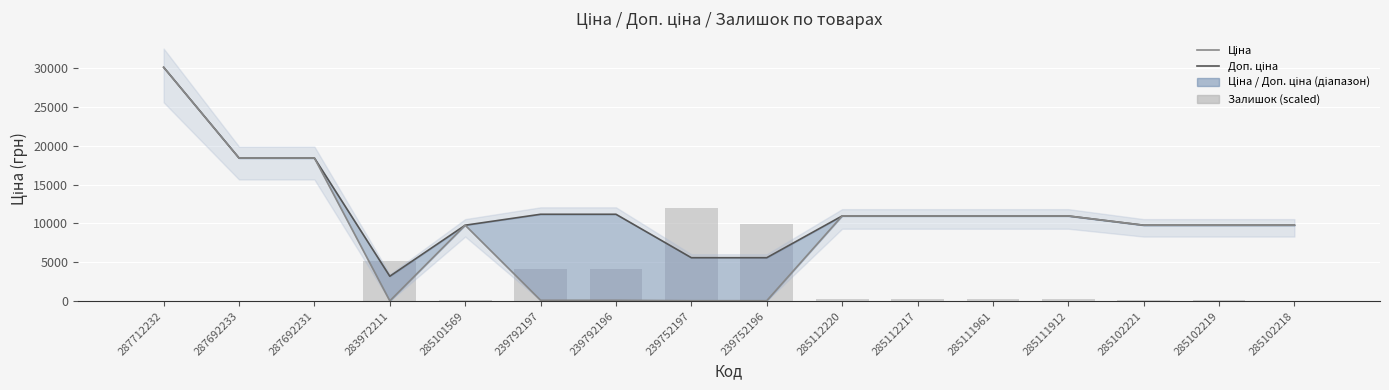

Which series has the largest total across all categories?

Доп. ціна